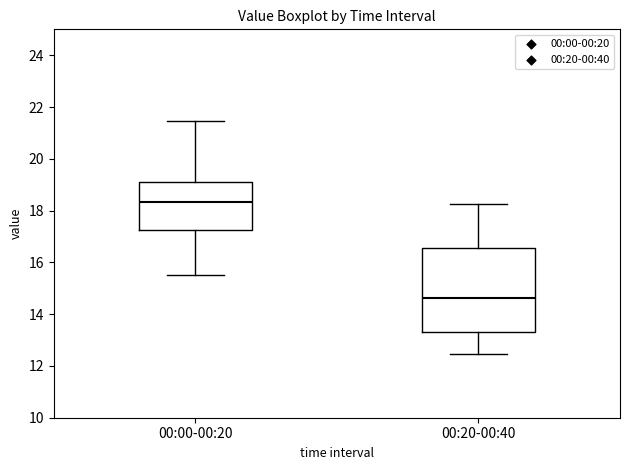

Reading left to right, read every box against the y-axis: the position of its median line, the range the box covers, and the ends of its whiskers. The values are not printed on the chart, so give them approximately, as read against the axis.

00:00-00:20: median 18.4, box 17.2 to 19.2, whiskers 15.6 to 21.4
00:20-00:40: median 14.6, box 13.4 to 16.6, whiskers 12.4 to 18.2